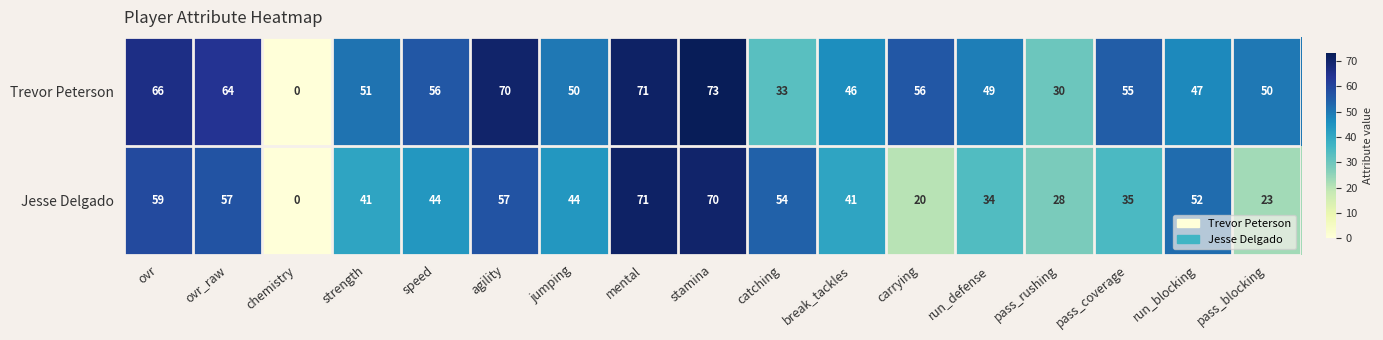

What is the spread (max minus min) of values at break_tackles?

5